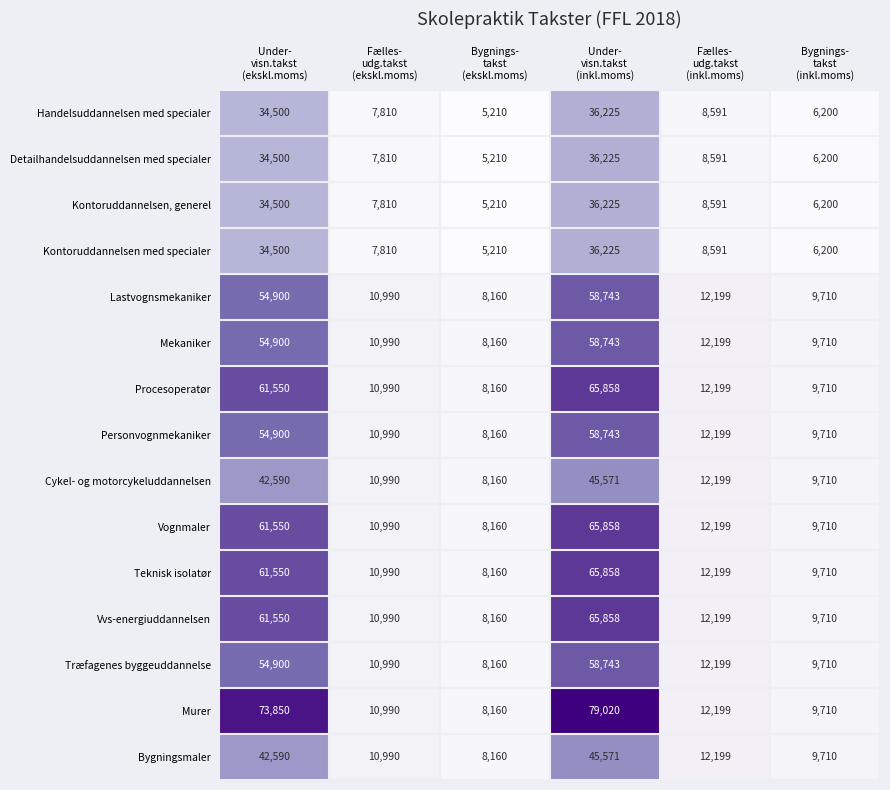

What is the sum of all Træfagenes byggeuddannelse values?

154702